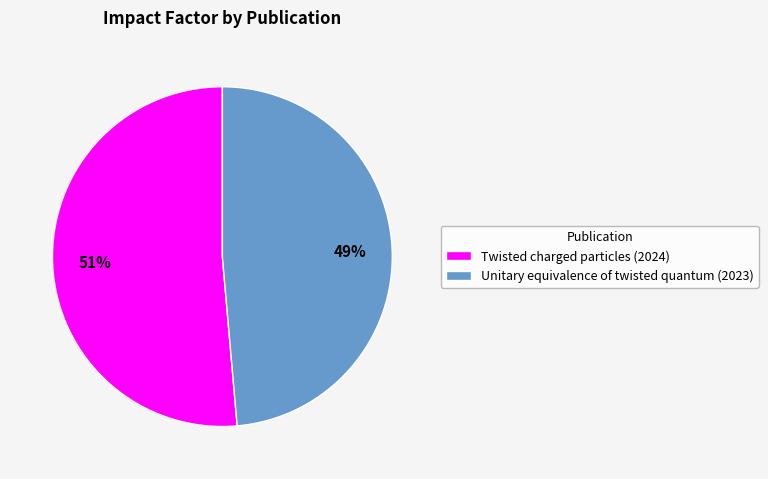

Rank the categories by value from highest to lowest.

Twisted charged particles (2024), Unitary equivalence of twisted quantum (2023)